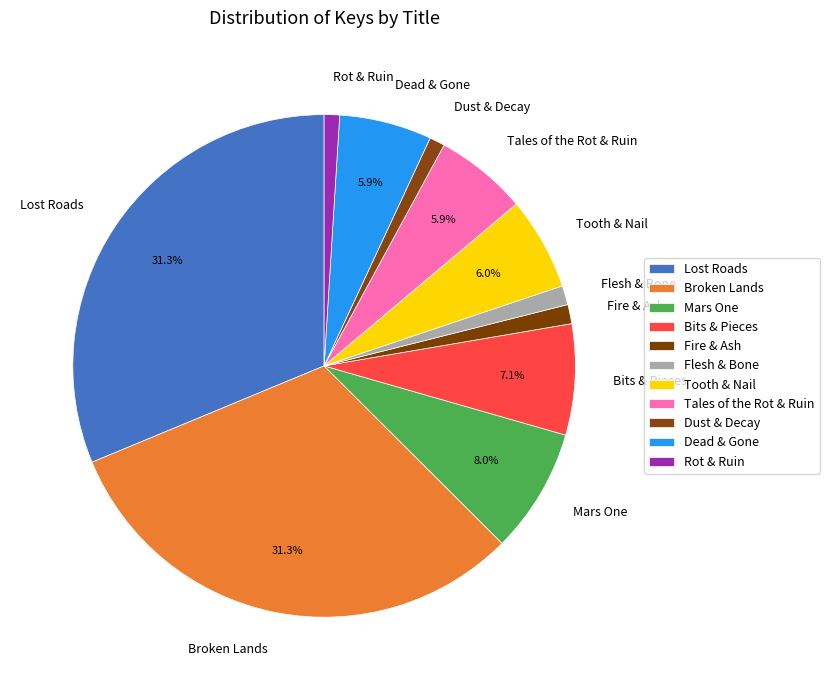

To the nearest percent, what is the average slice percentage?

9%